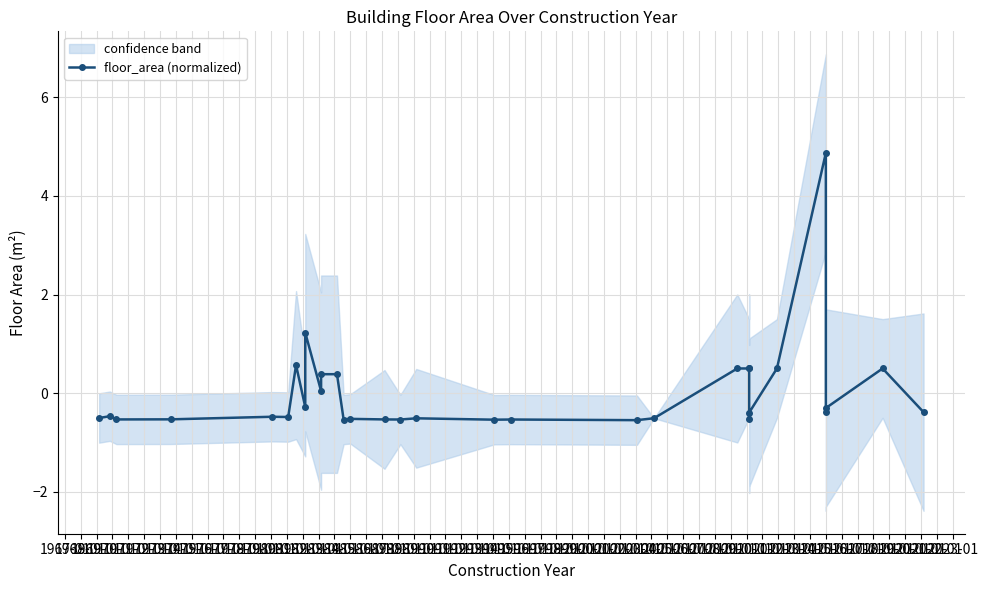

True or false: the data shows -0.3 at 1971-01.

False